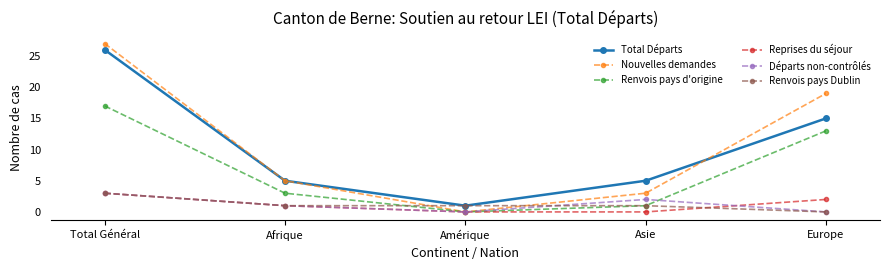

What is the difference between the maximum and second lowest values in the Nouvelles demandes series?

24